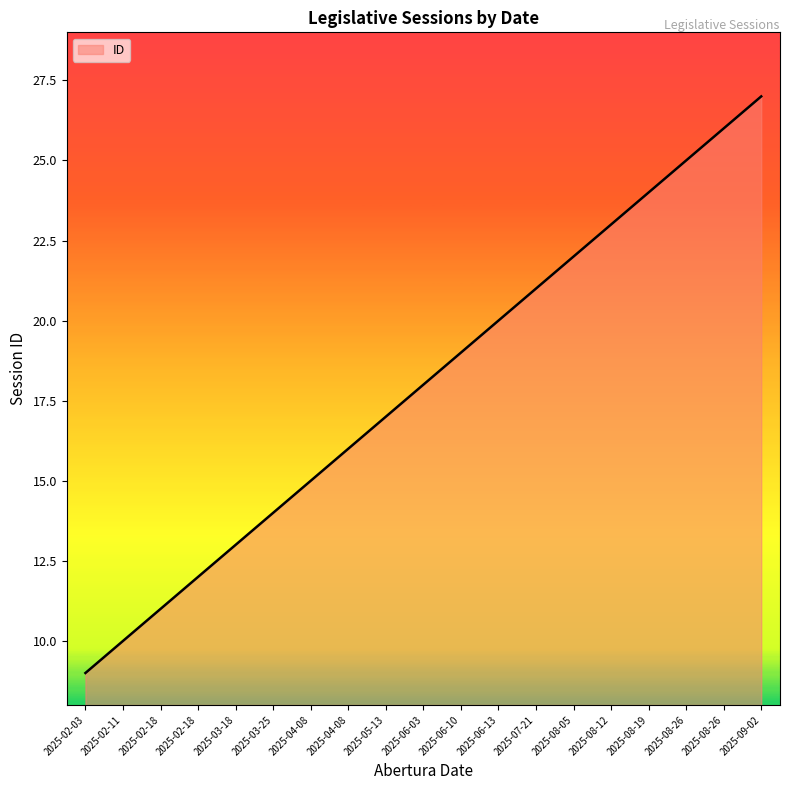

List the labels in order of value, smallest first.

2025-02-03, 2025-02-11, 2025-02-18, 2025-02-18, 2025-03-18, 2025-03-25, 2025-04-08, 2025-04-08, 2025-05-13, 2025-06-03, 2025-06-10, 2025-06-13, 2025-07-21, 2025-08-05, 2025-08-12, 2025-08-19, 2025-08-26, 2025-08-26, 2025-09-02